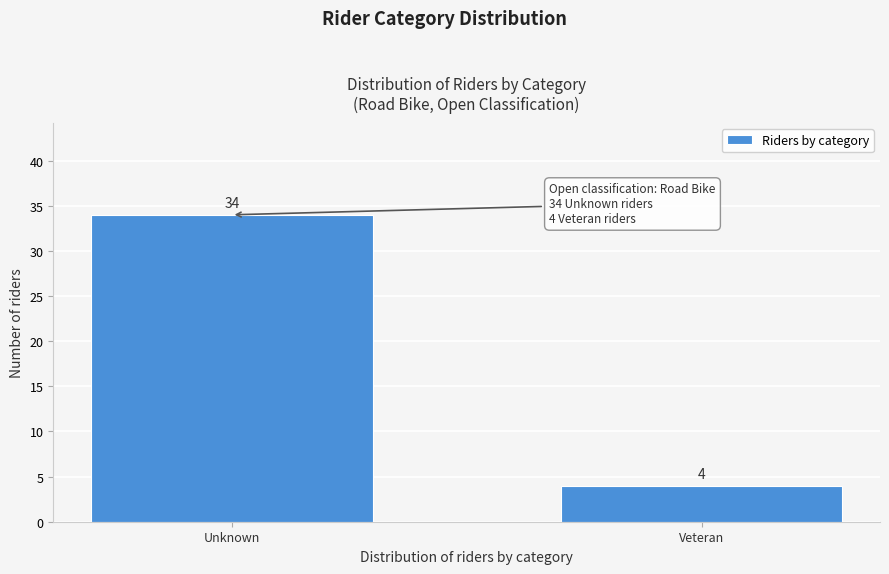

Reading right to left, list all the values displayed in this chart.

4	34